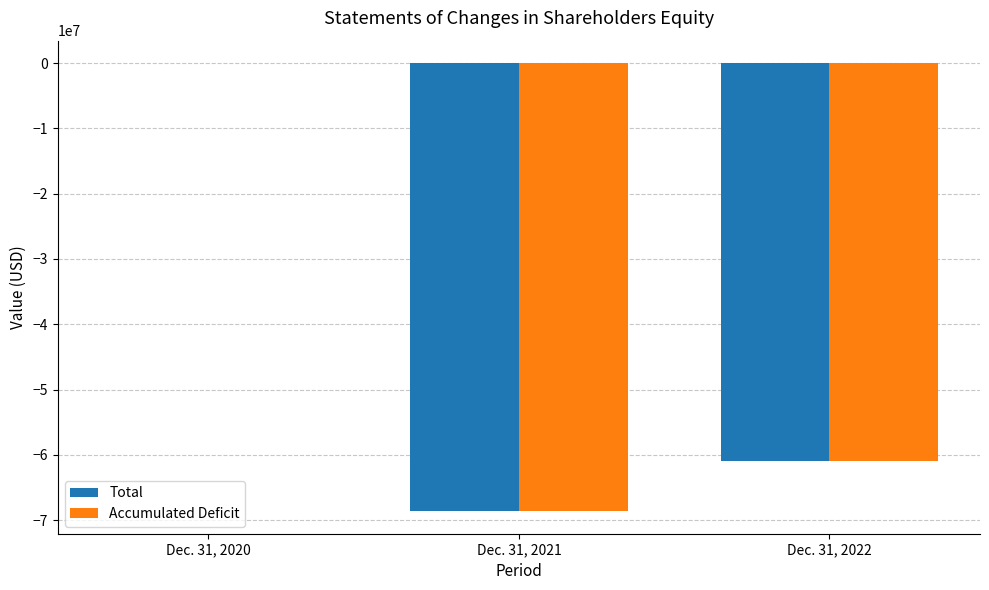

Which series has the largest range (max minus min)?

Total